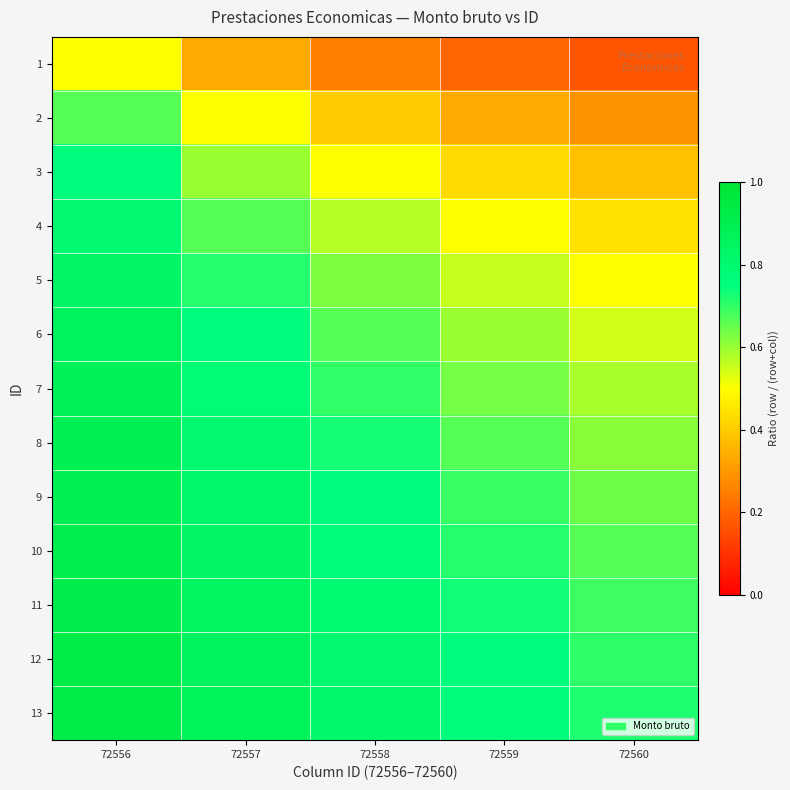

Reading left to right, what are all the values shown in this chart?

1: 72556=0.5	72557=0.3	72558=0.2	72559=0.2	72560=0.2
2: 72556=0.7	72557=0.5	72558=0.4	72559=0.3	72560=0.3
3: 72556=0.8	72557=0.6	72558=0.5	72559=0.4	72560=0.4
4: 72556=0.8	72557=0.7	72558=0.6	72559=0.5	72560=0.4
5: 72556=0.8	72557=0.7	72558=0.6	72559=0.6	72560=0.5
6: 72556=0.9	72557=0.8	72558=0.7	72559=0.6	72560=0.5
7: 72556=0.9	72557=0.8	72558=0.7	72559=0.6	72560=0.6
8: 72556=0.9	72557=0.8	72558=0.7	72559=0.7	72560=0.6
9: 72556=0.9	72557=0.8	72558=0.8	72559=0.7	72560=0.6
10: 72556=0.9	72557=0.8	72558=0.8	72559=0.7	72560=0.7
11: 72556=0.9	72557=0.8	72558=0.8	72559=0.7	72560=0.7
12: 72556=0.9	72557=0.9	72558=0.8	72559=0.8	72560=0.7
13: 72556=0.9	72557=0.9	72558=0.8	72559=0.8	72560=0.7